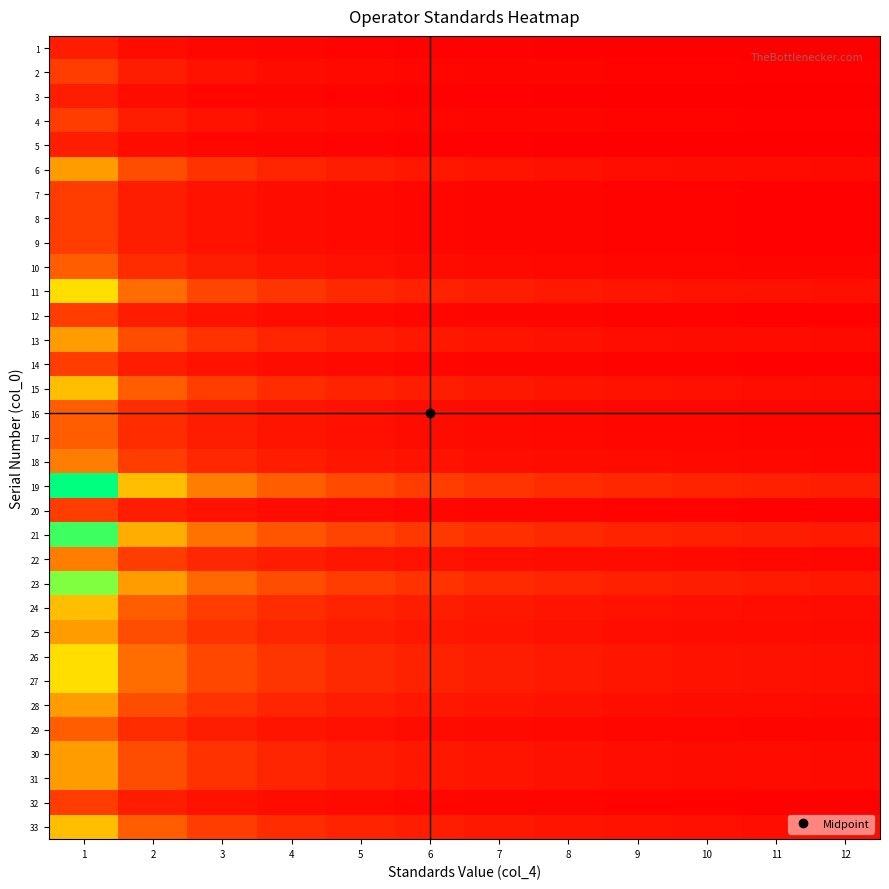

Count the number of data series in this chart.

33